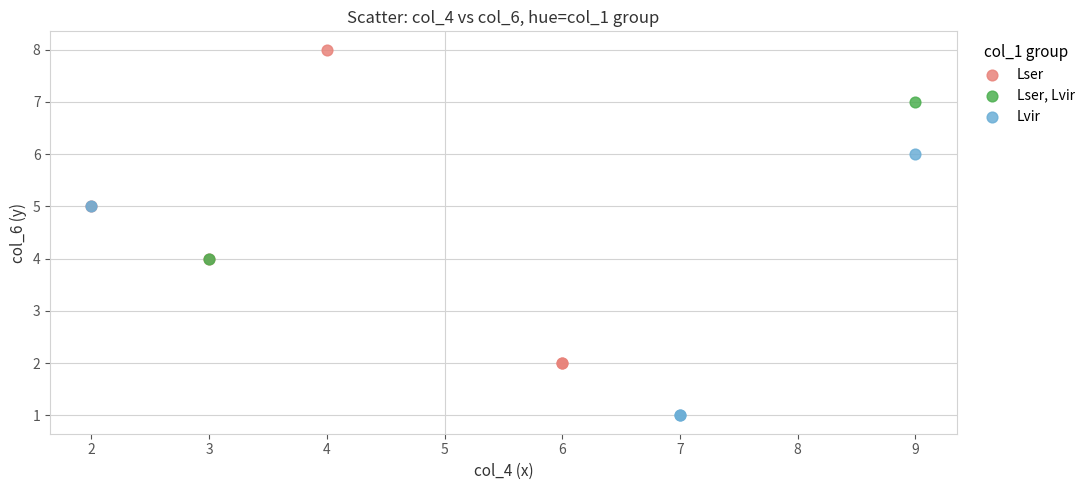

Which series contains the lowest Y value?

Lvir